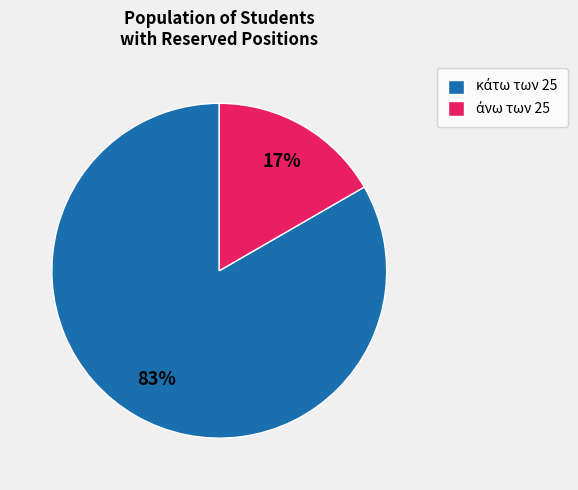

Does any single category account for the majority?

Yes